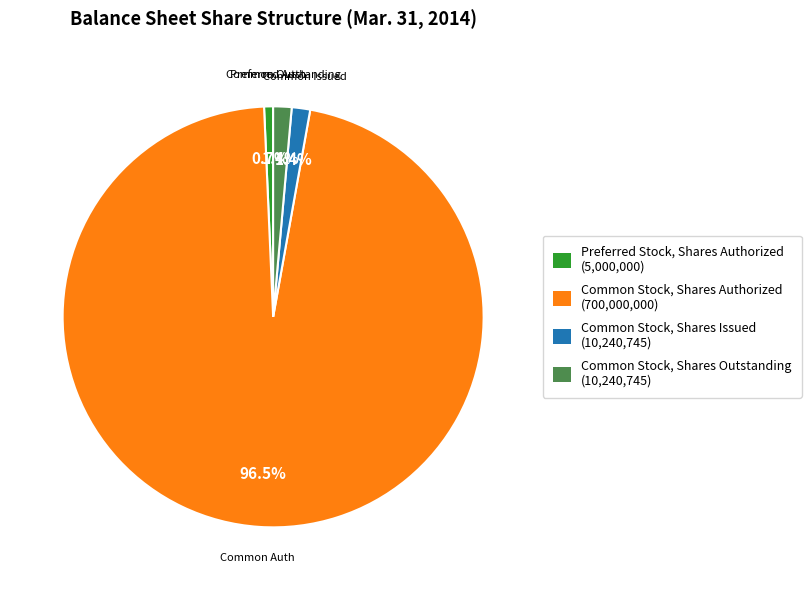

Count the number of slices in the pie.

4